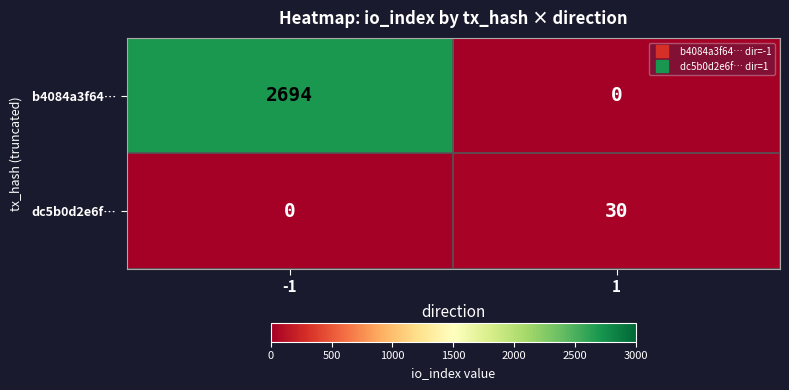

What is the maximum value for b4084a3f64…?

2694